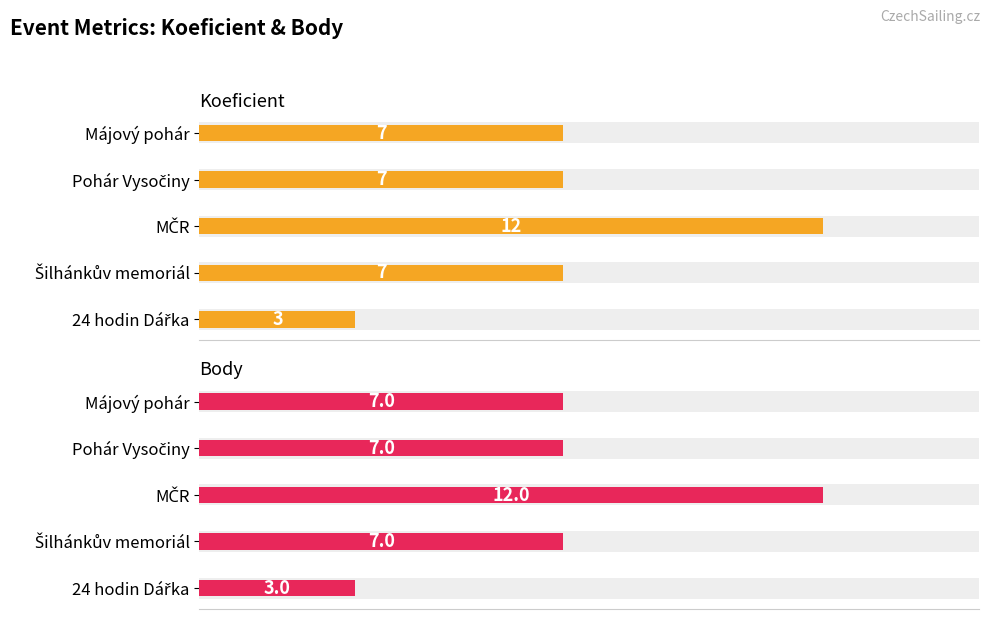

What is the minimum value shown in the chart?

3